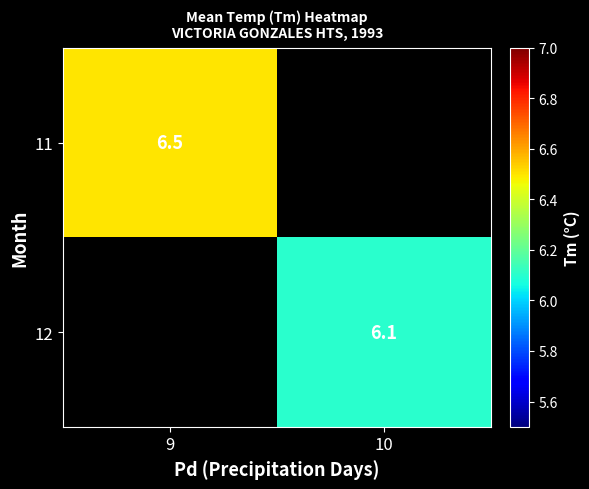

The value of 11 at 9 is 11.3. True or false?

False